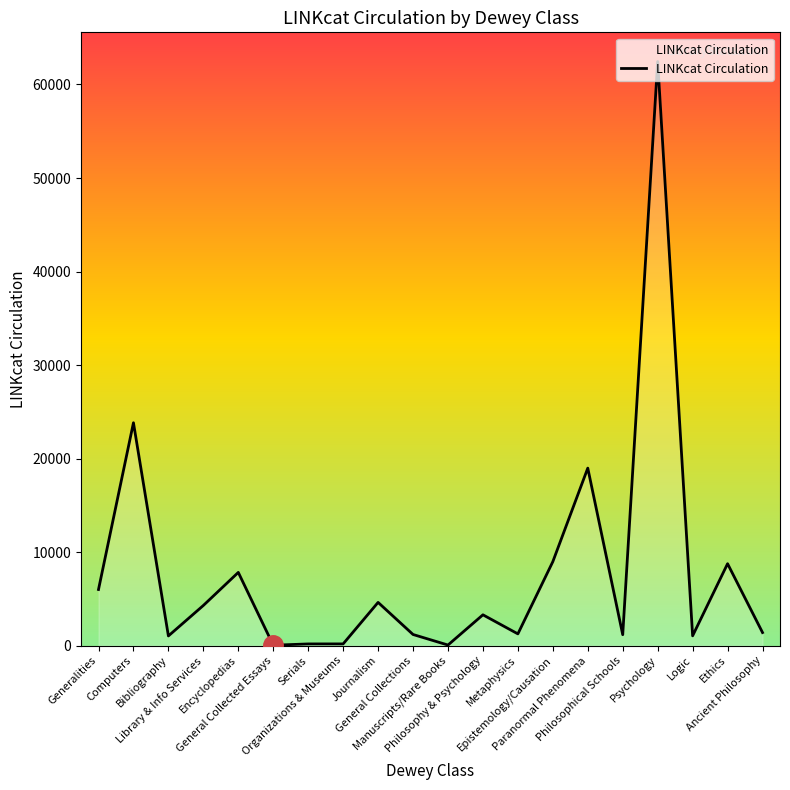

What is the difference between the maximum and minimum values?

62411